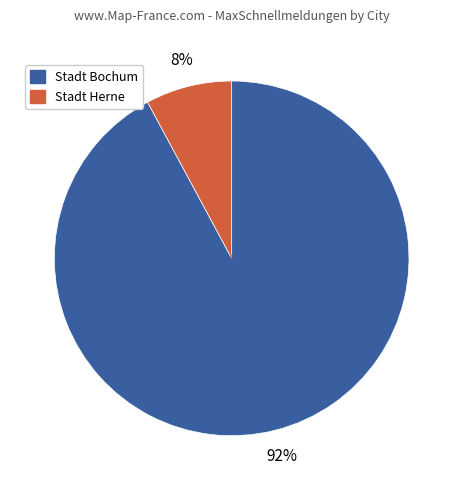

To the nearest percent, what is the difference between the largest and smallest slice percentages?

84%